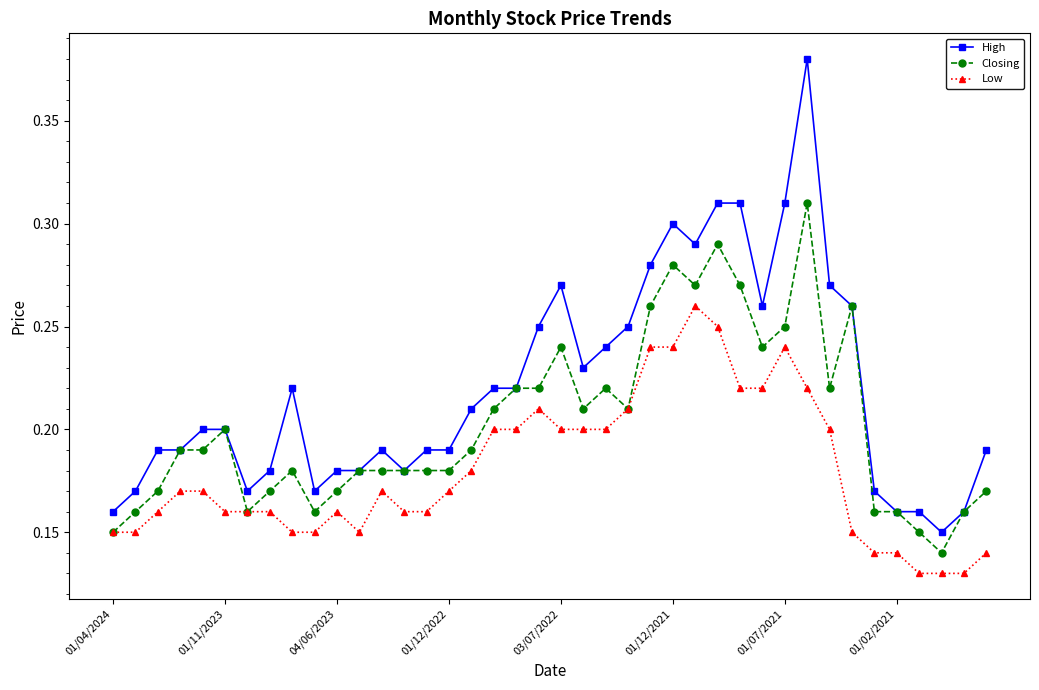

True or false: Low and High intersect in this chart.

False